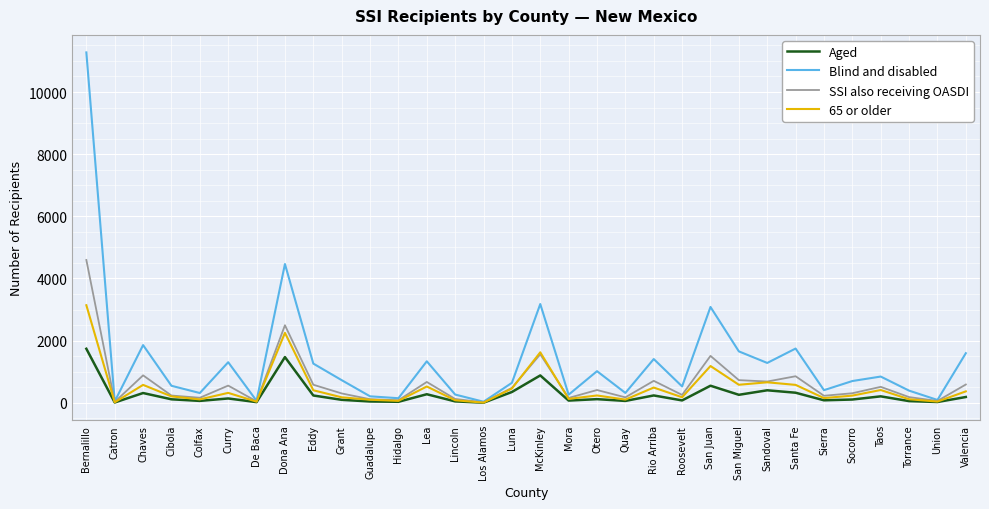

What is the spread (max minus min) of values at Santa Fe?

1421